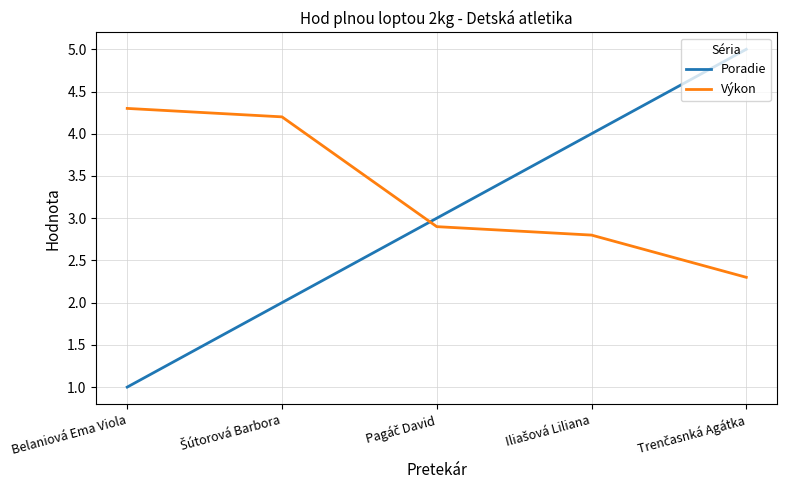

Which series has the largest total across all categories?

Výkon